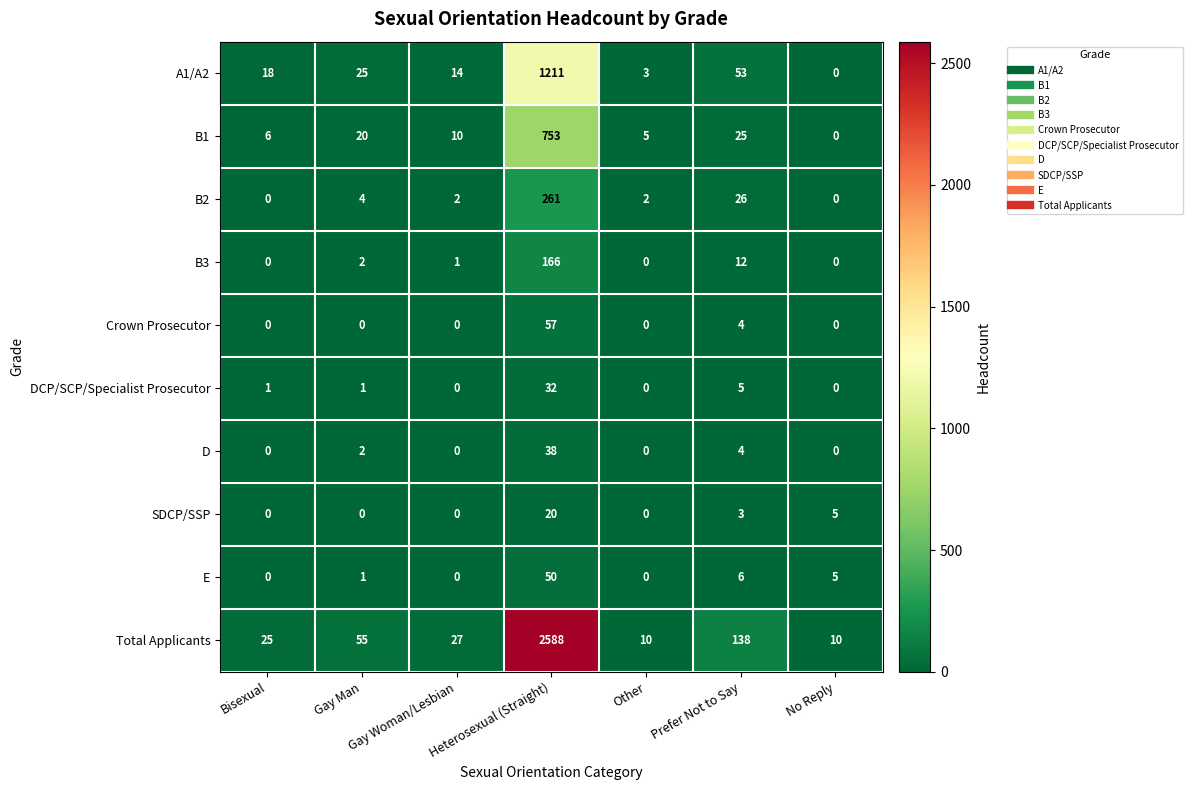

What is the sum of the E values at Heterosexual (Straight) and Gay Man?

51